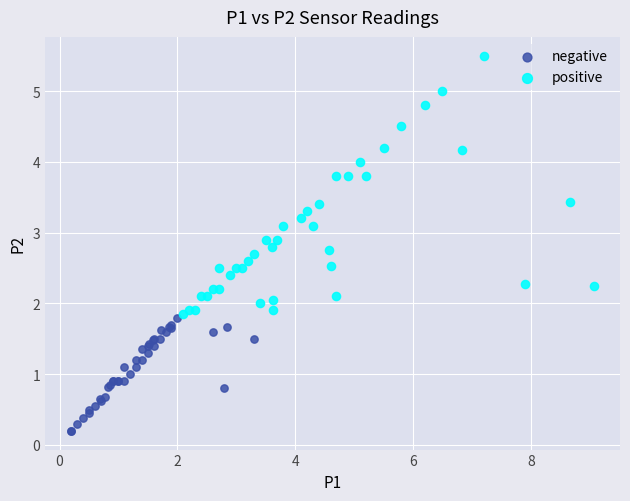

Which series has the largest Y range (max minus min)?

positive